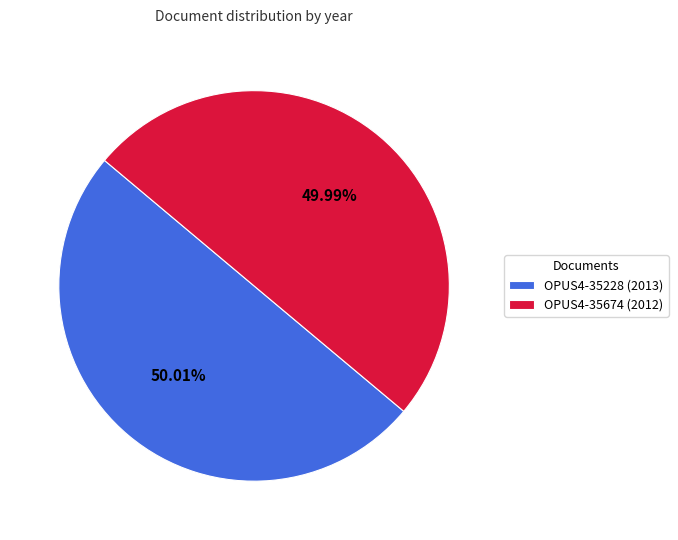

Count the number of slices in the pie.

2